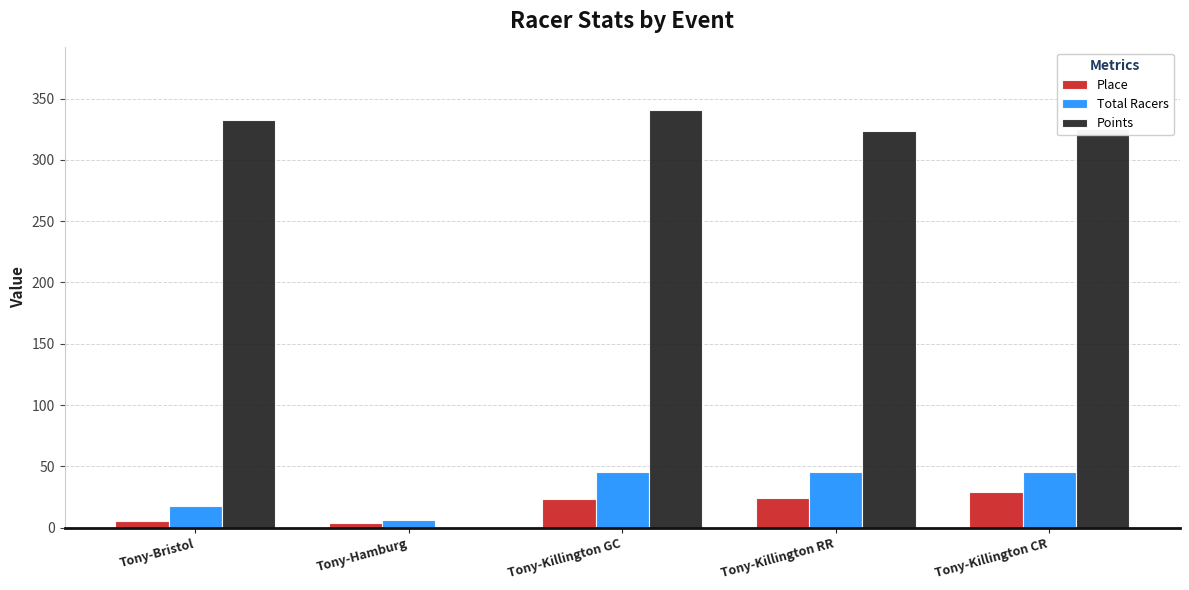

Which series has the widest spread of values?

Points